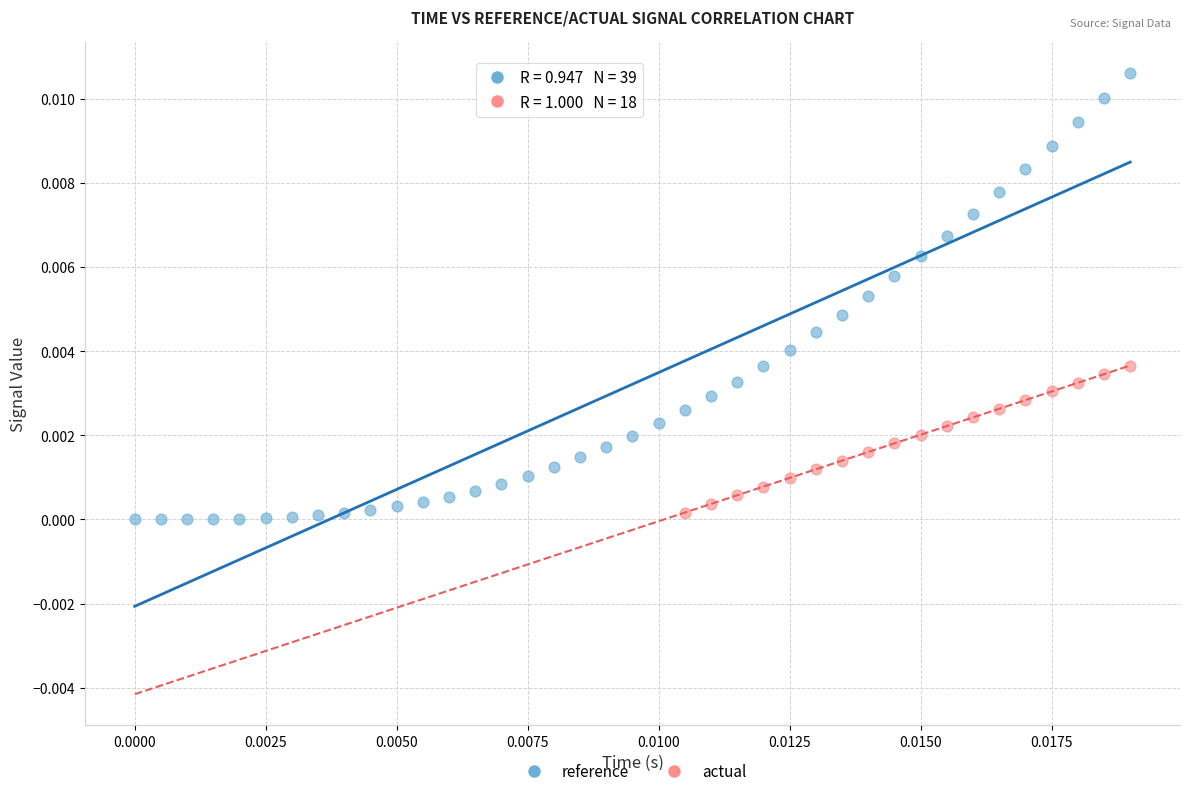

Which series reaches the maximum Y coordinate?

reference